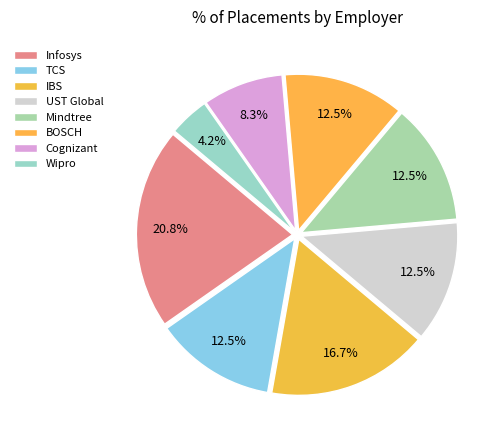

How many slices are in this pie chart?

8